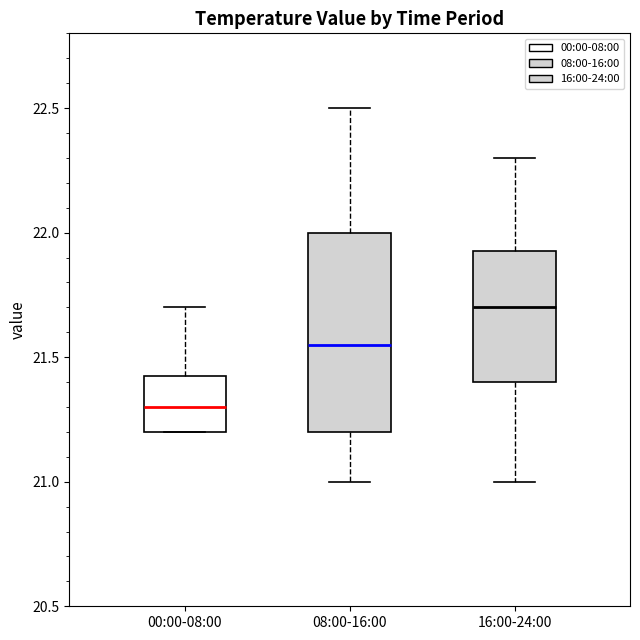

Reading left to right, transcribe this box plot: for each box, give where its median line is, the range the box spans, and where its two whiskers end, as read against the y-axis. The values are not printed on the chart, so give them approximately, as read against the axis.

00:00-08:00: median 21.30, box 21.20 to 21.45, whiskers 21.20 to 21.70
08:00-16:00: median 21.55, box 21.20 to 22.00, whiskers 21.00 to 22.50
16:00-24:00: median 21.70, box 21.40 to 21.95, whiskers 21.00 to 22.30